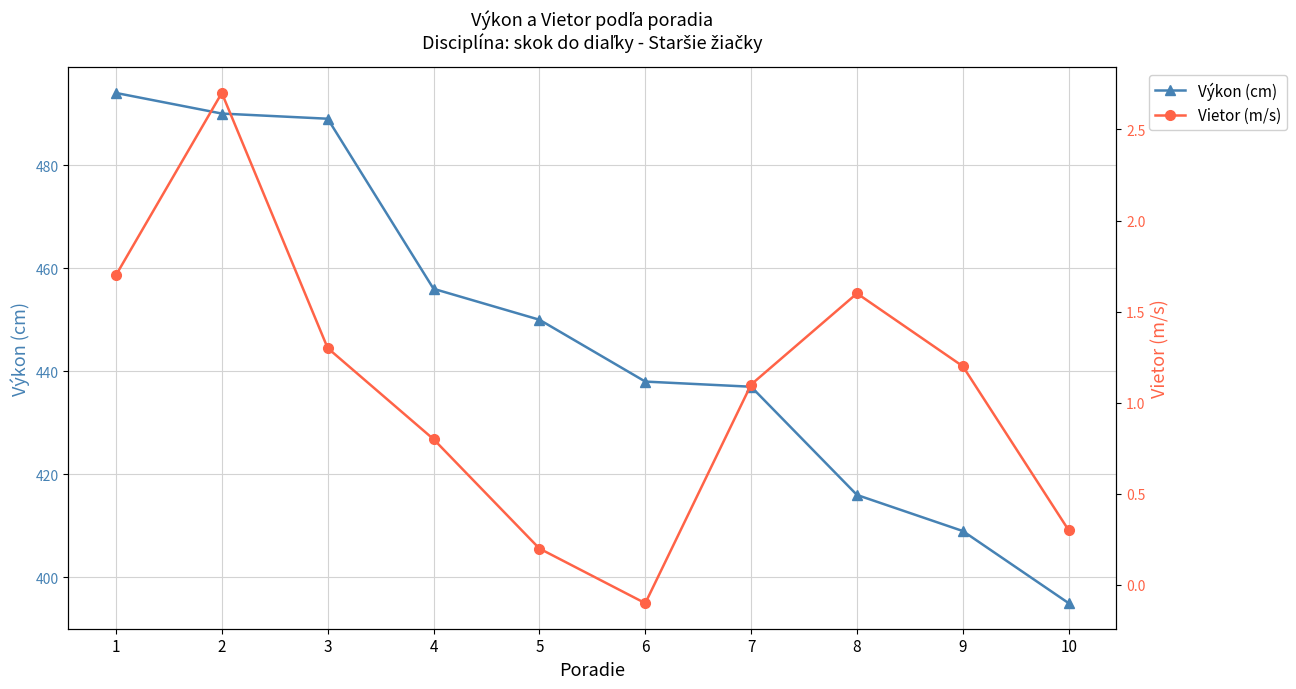

What is the value of the Výkon (cm) point at the 10th from the left?

395